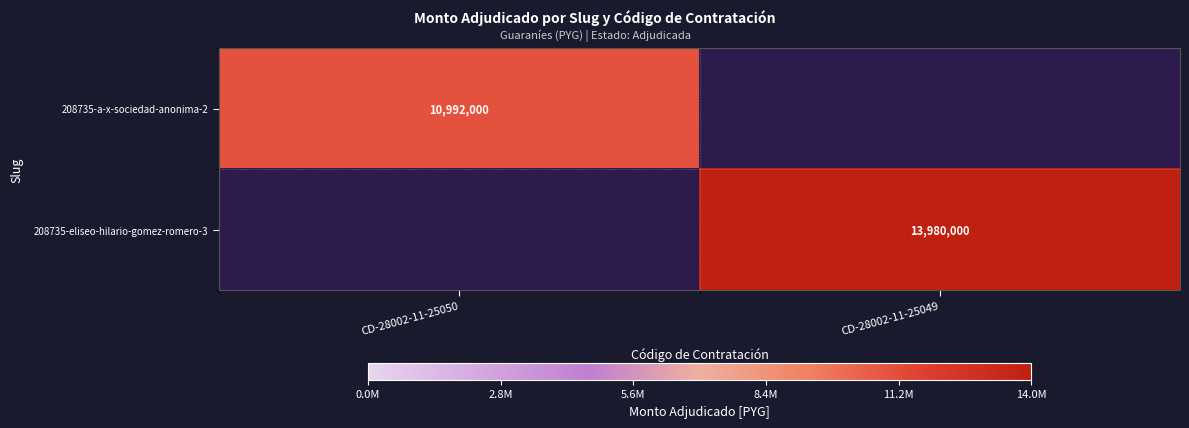

Is it true that 208735-a-x-sociedad-anonima-2 equals 10992000 at CD-28002-11-25050?

True